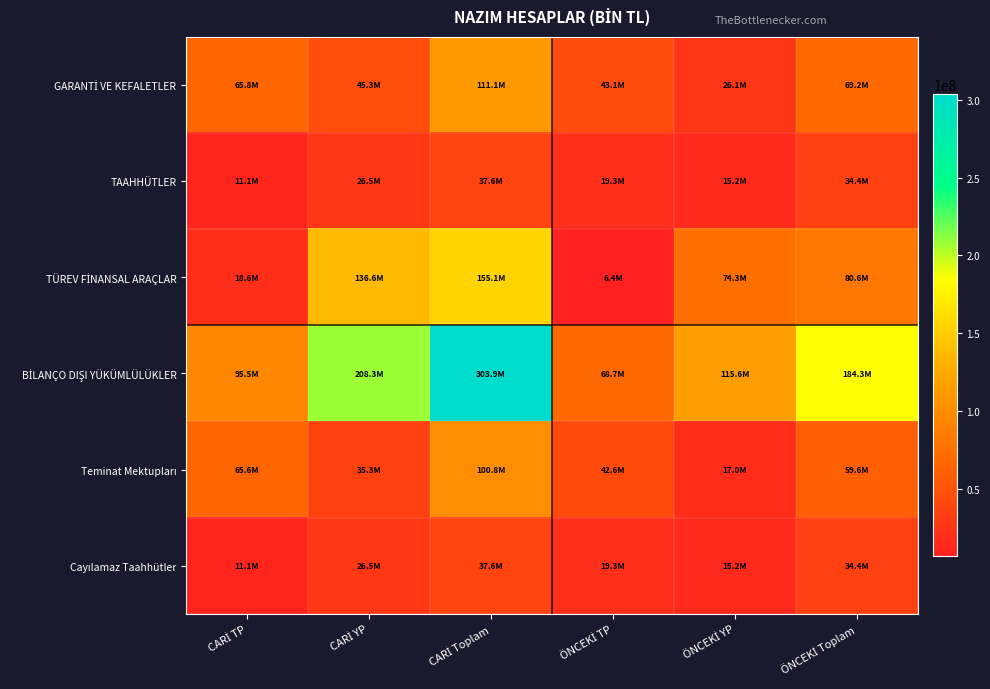

Which series has the largest total across all categories?

BİLANÇO DIŞI YÜKÜMLÜLÜKLER